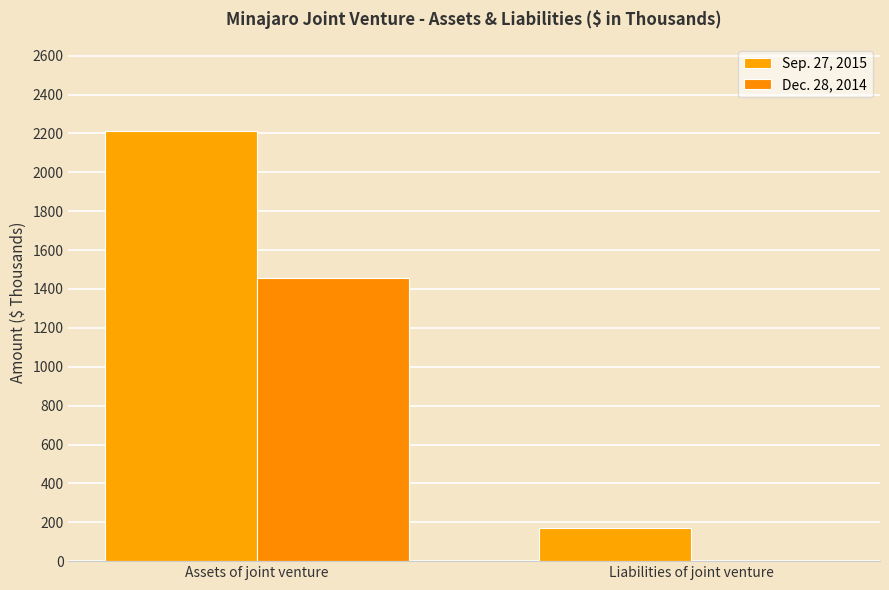

What position from the left is Assets of joint venture?

1